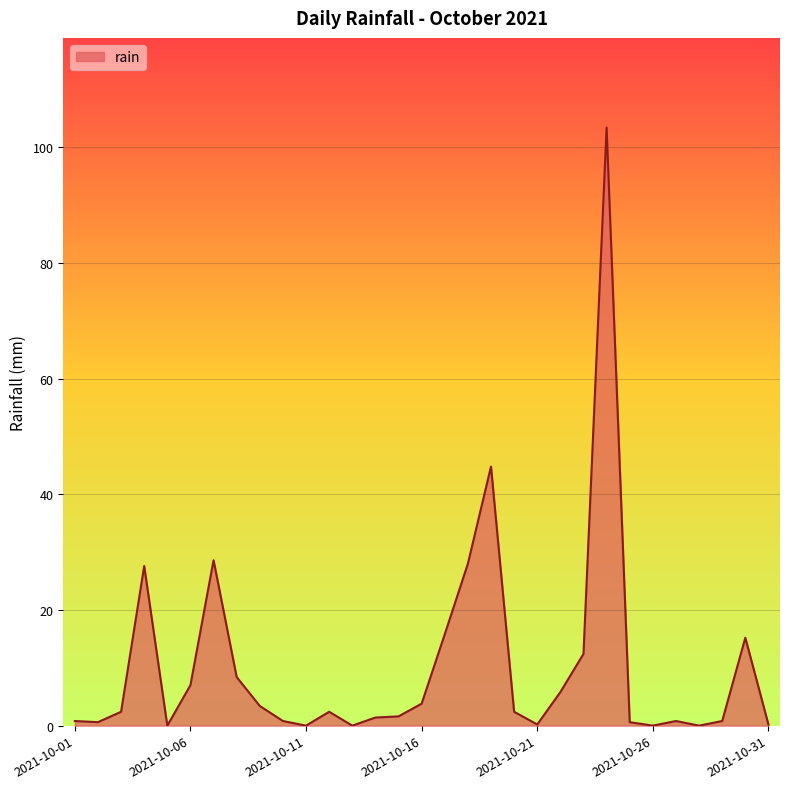

What is the maximum value shown in the chart?

103.4